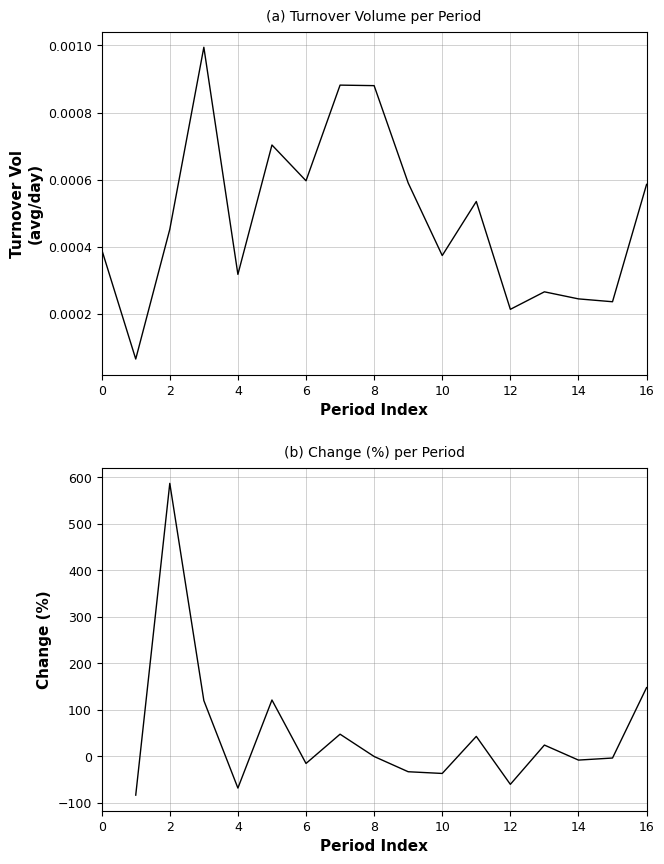

True or false: Period turnover volume average per day has more than 2 interior local peaks.

True